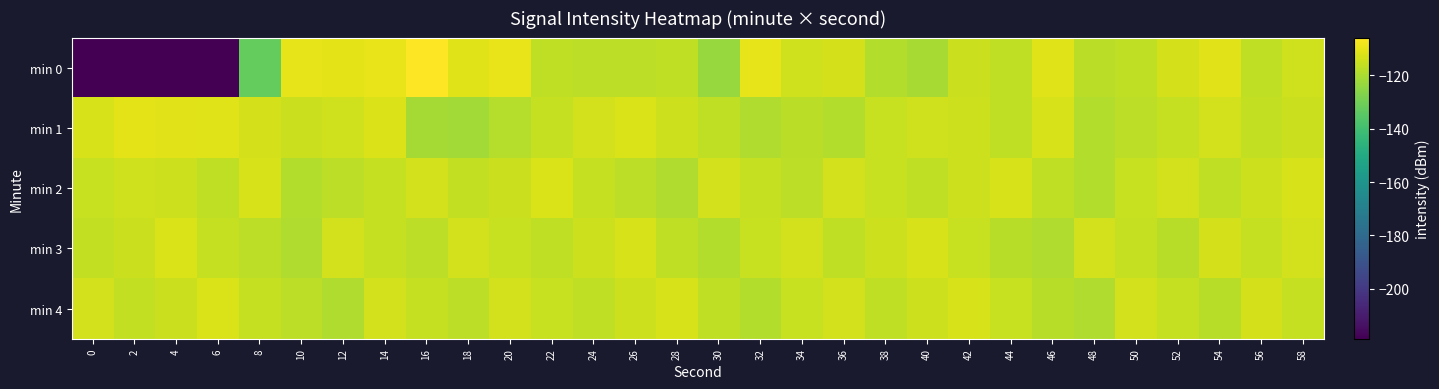

What is the total value across all series at 8?

-591.1